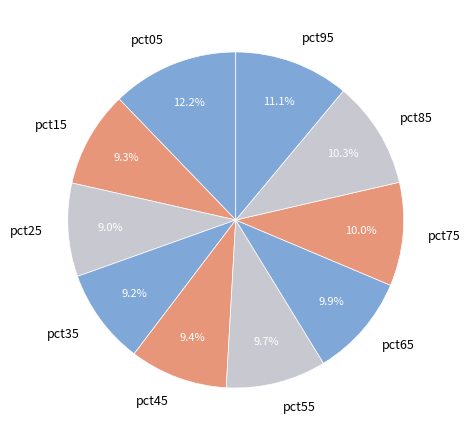

True or false: pct05 accounts for 24% of the total.

False